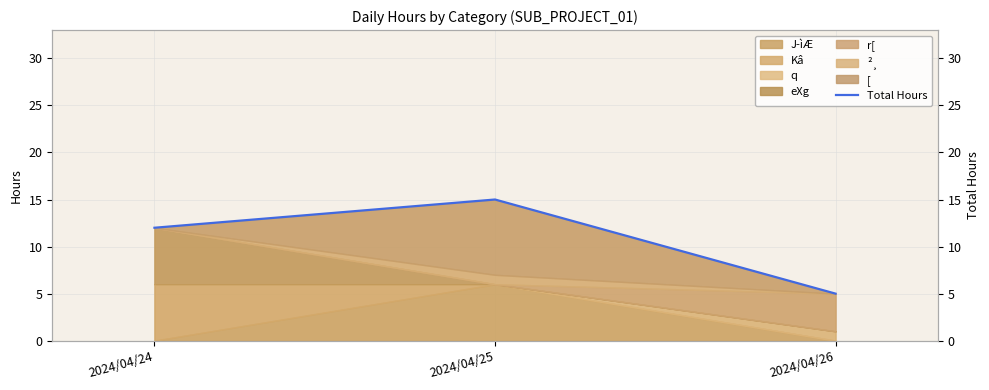

What is the average value?

11